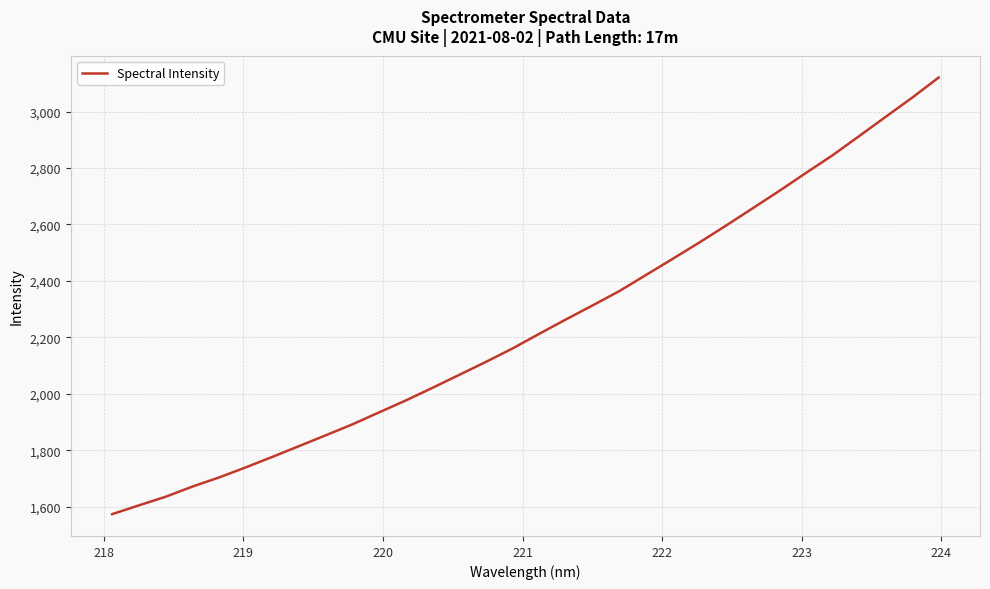

What is the greatest value displayed?

3120.4